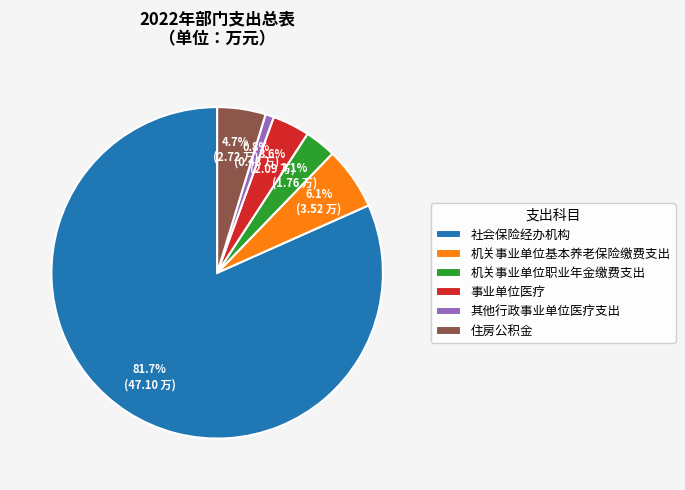

Between 事业单位医疗 and 住房公积金, which is larger?

住房公积金